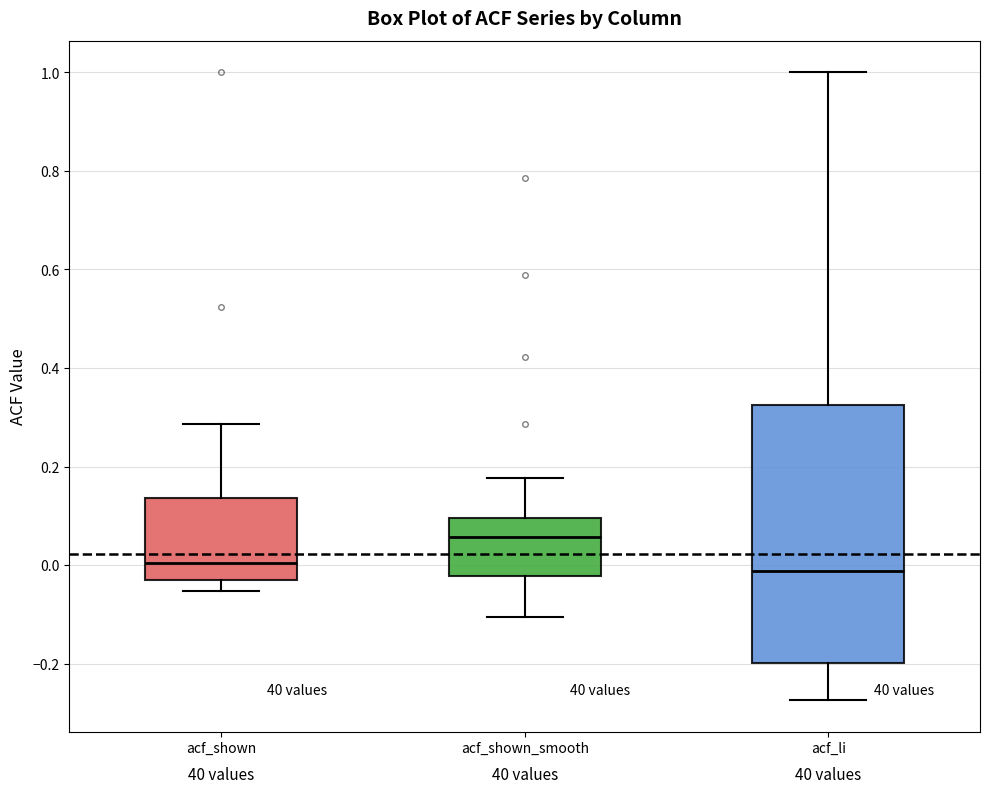

Where is the upper edge of the box for acf_shown on the y-axis? The values are not printed on the chart, so give them approximately, as read against the axis.

0.14